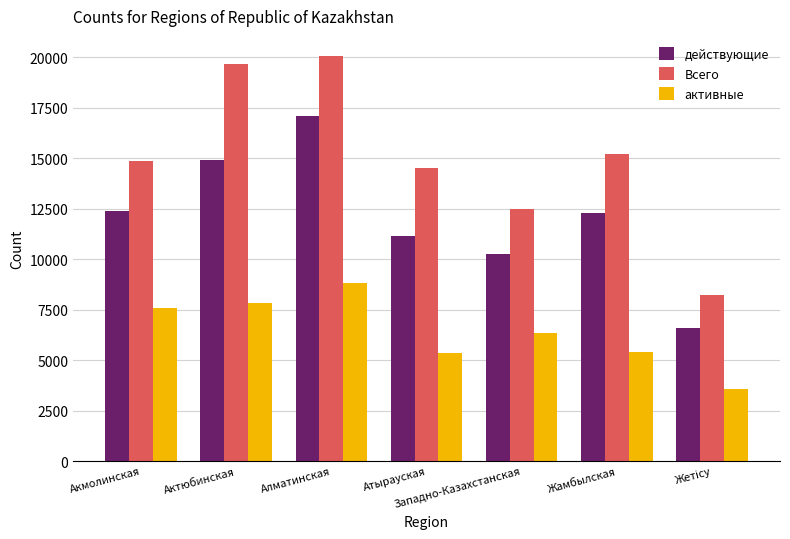

List the series in order of their peak value, highest first.

Всего, действующие, активные